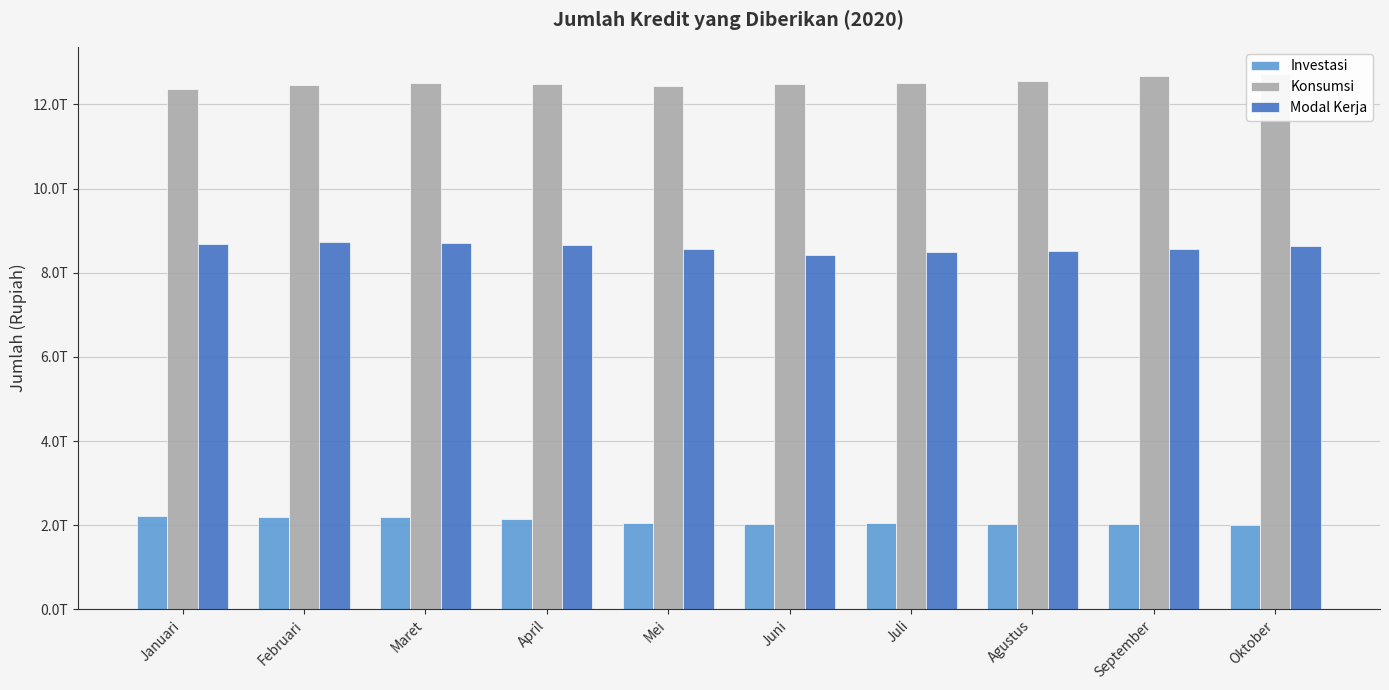

What is the label of the 5th bar from the left?

Mei